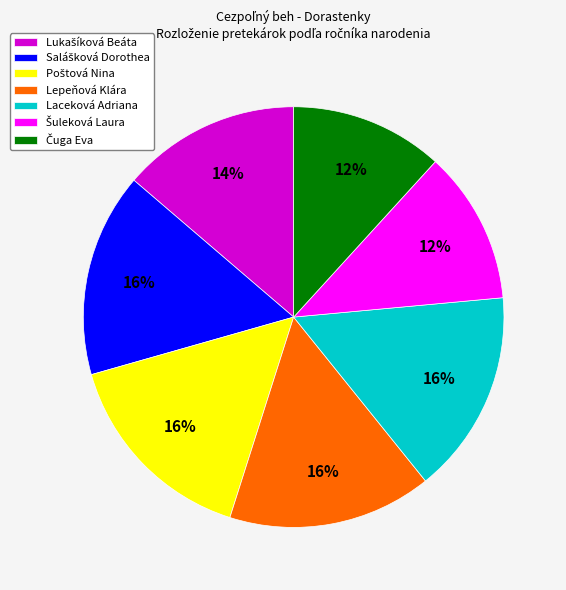

To the nearest percent, what is the difference between the largest and smallest slice percentages?

4%